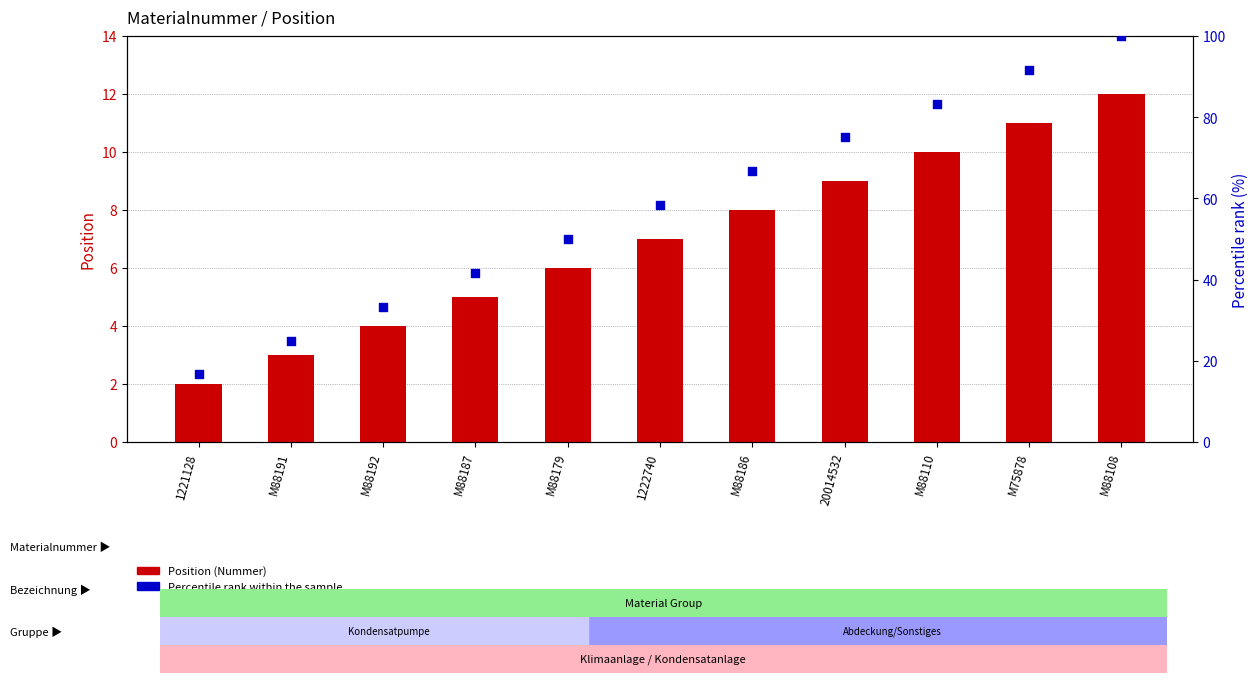

Which series contains the highest Y value?

Percentile rank within the sample